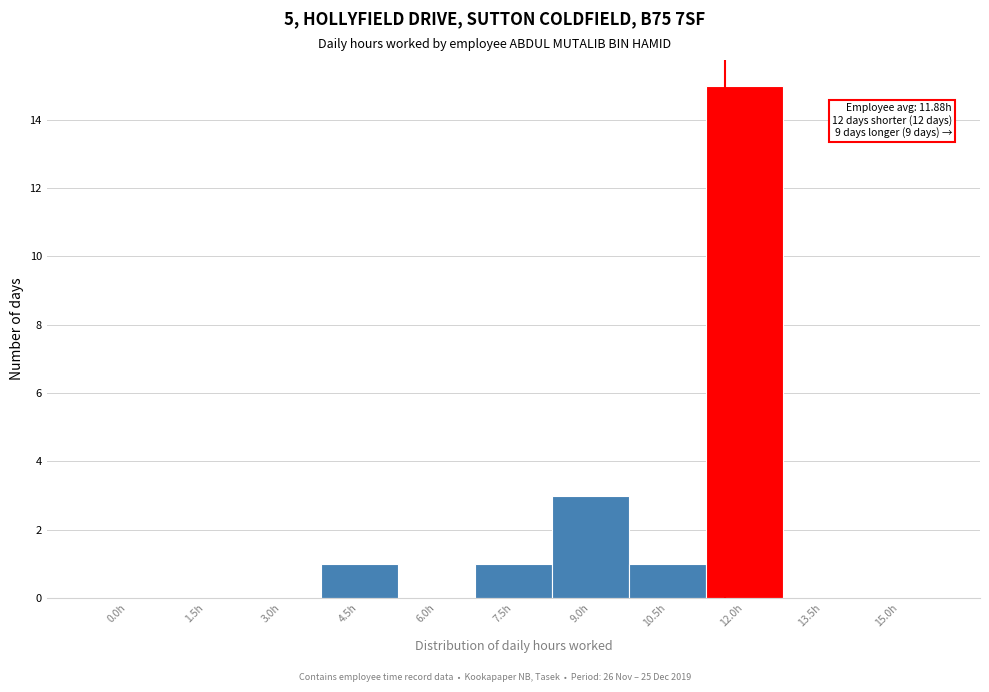

Reading left to right, list all the values displayed in this chart.

0.0h=0	1.5h=0	3.0h=0	4.5h=1	6.0h=0	7.5h=1	9.0h=3	10.5h=1	12.0h=15	13.5h=0	15.0h=0